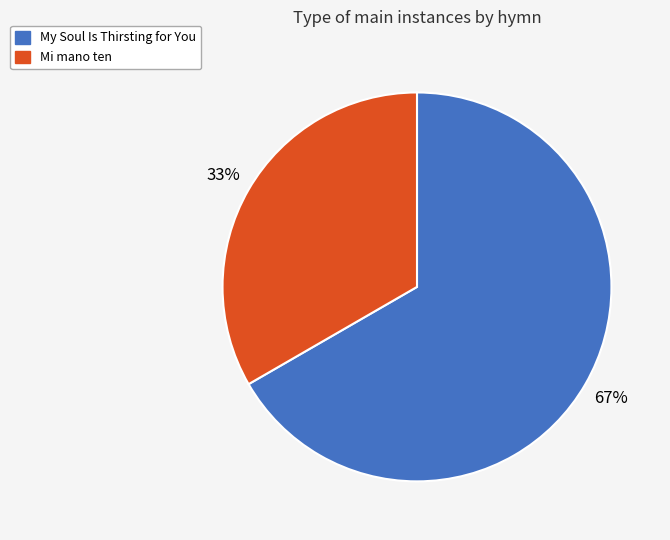

To the nearest percent, what is the average slice percentage?

50%